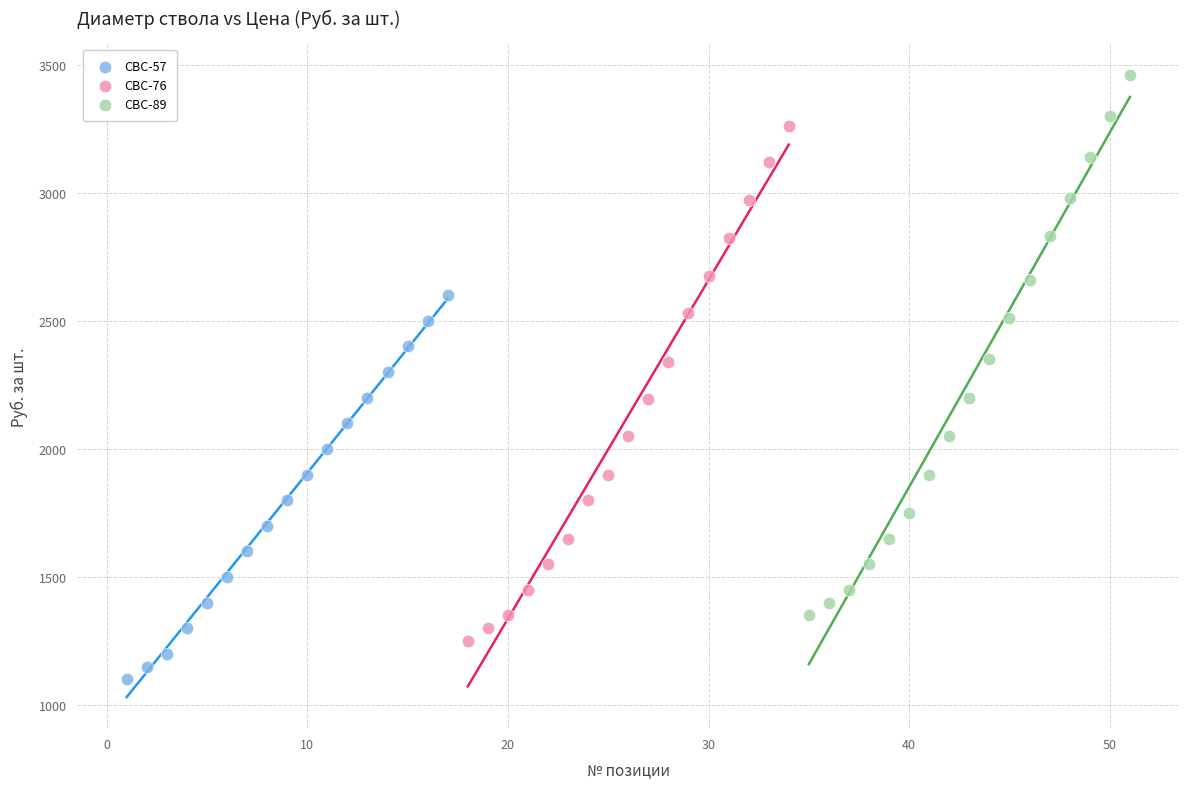

Which series contains the lowest Y value?

СВС-57